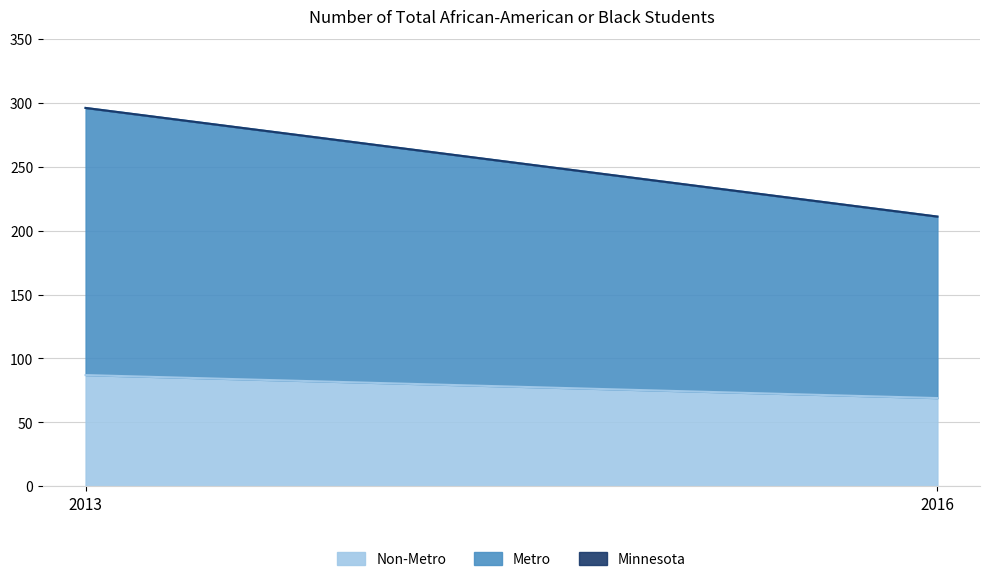

At which label does Minnesota reach its minimum?

2016